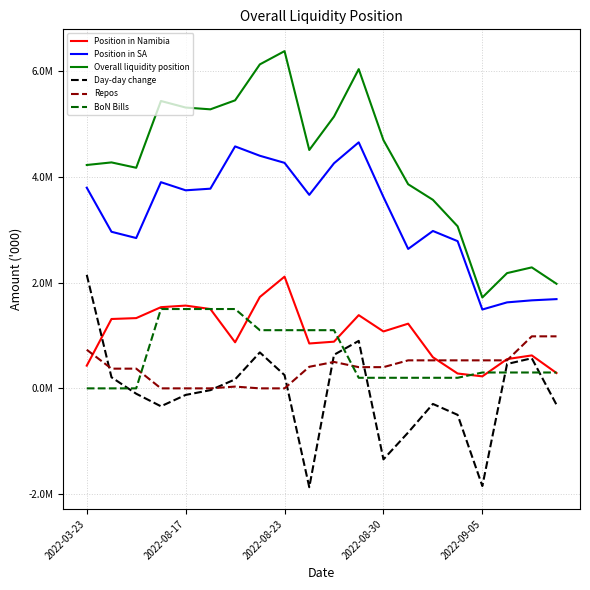

What is the difference between the maximum and second lowest values in the Overall liquidity position series?

4398300.6